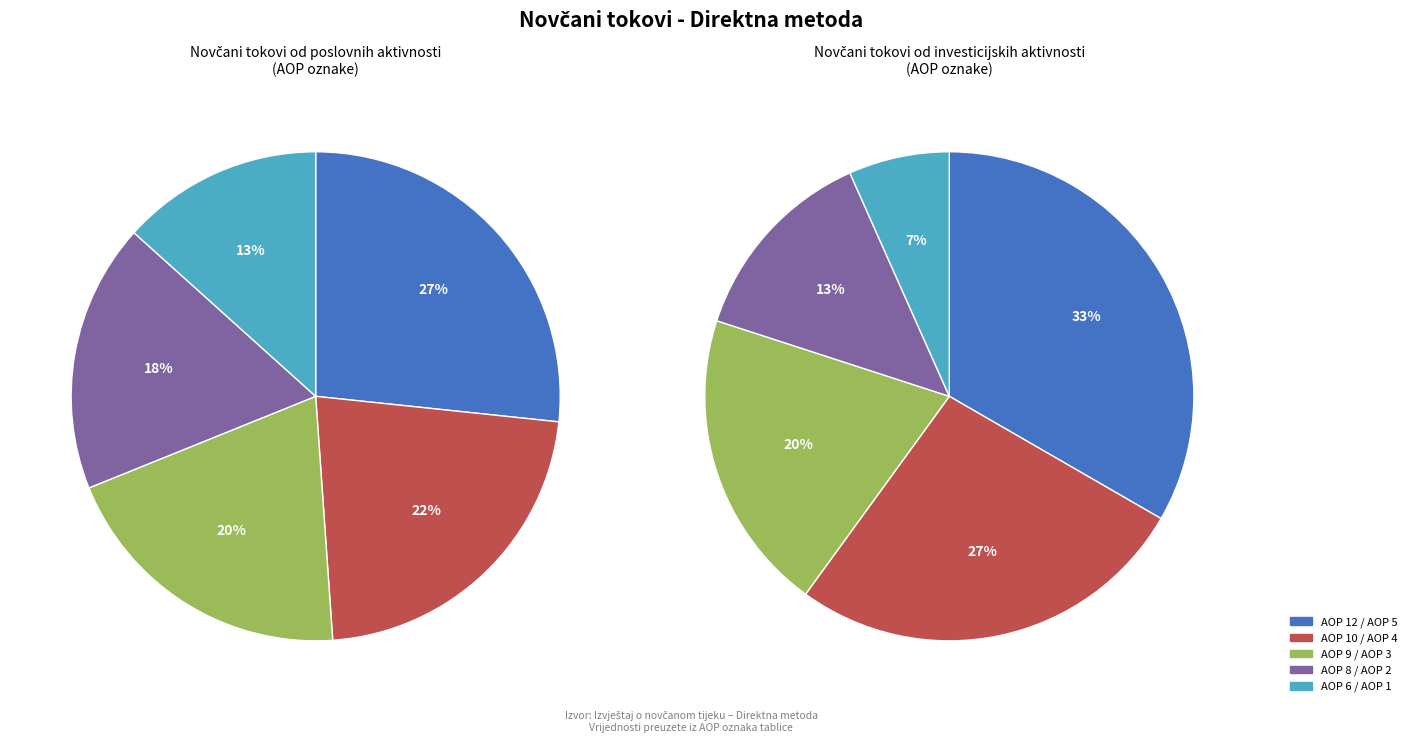

Is there any slice that represents more than half of the pie?

No